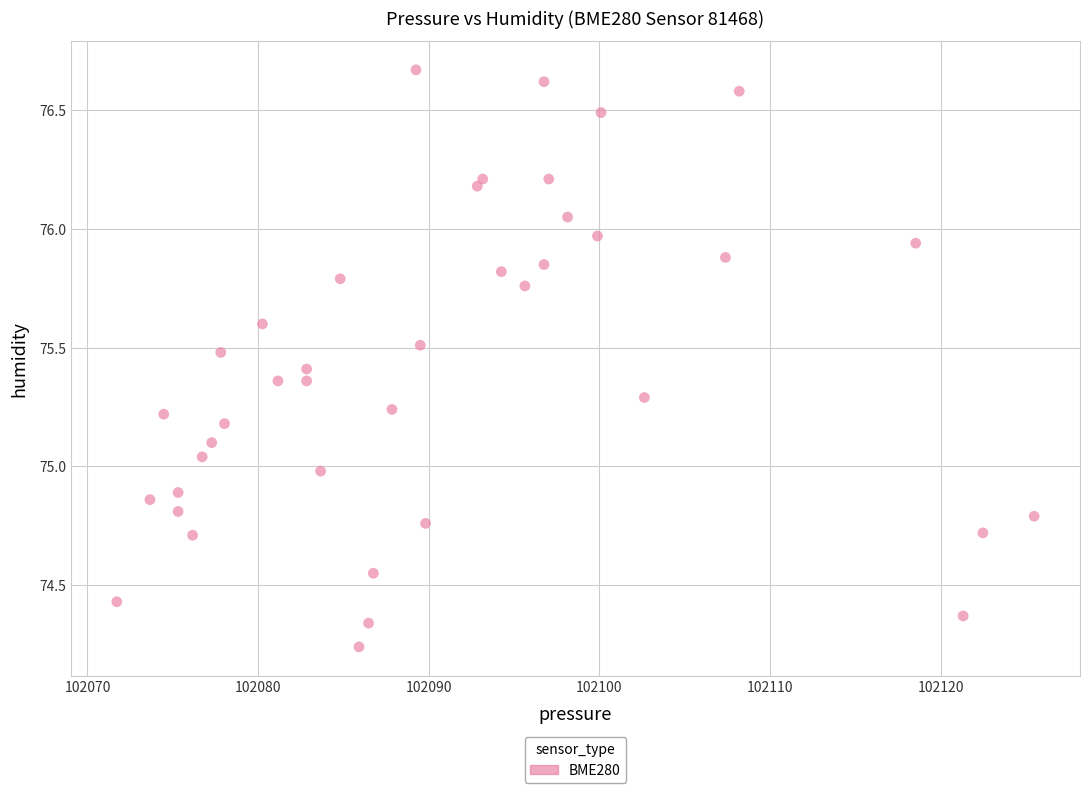

What is the range of X values (max minus min)?

53.8